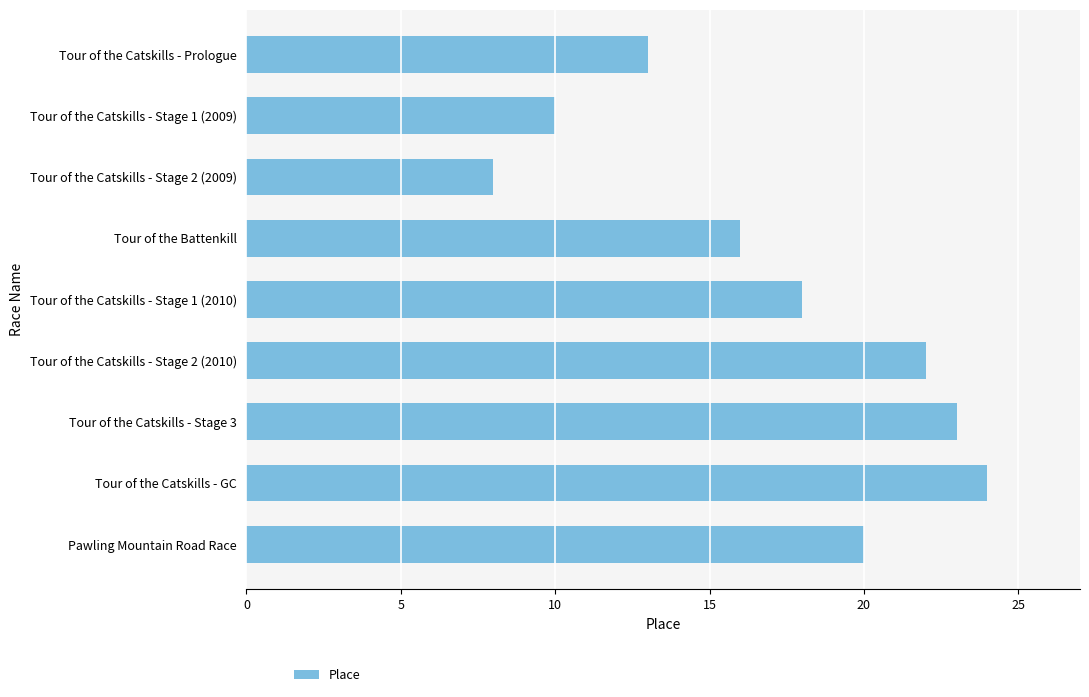

Which category has the lowest value across all series?

Tour of the Catskills - Stage 2 (2009)